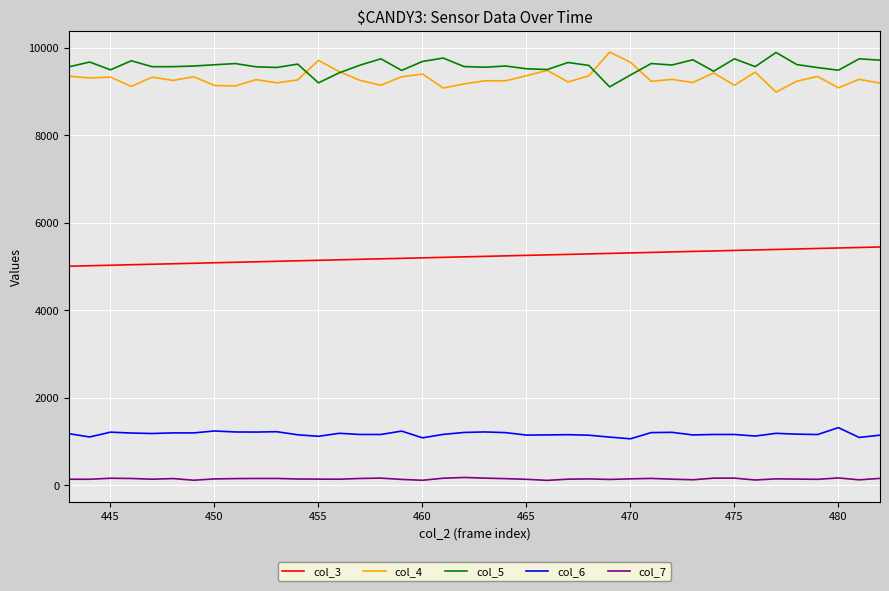

True or false: col_4 and col_7 intersect in this chart.

False